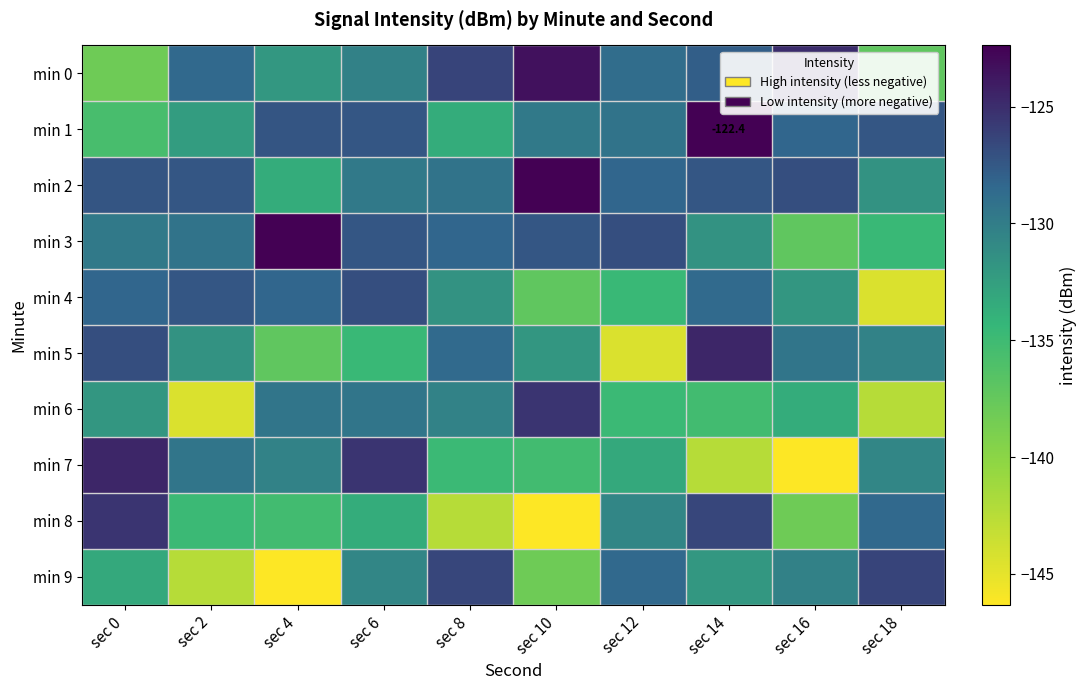

Is the value of min 2 at sec 18 greater than the value of min 0 at sec 8?

No